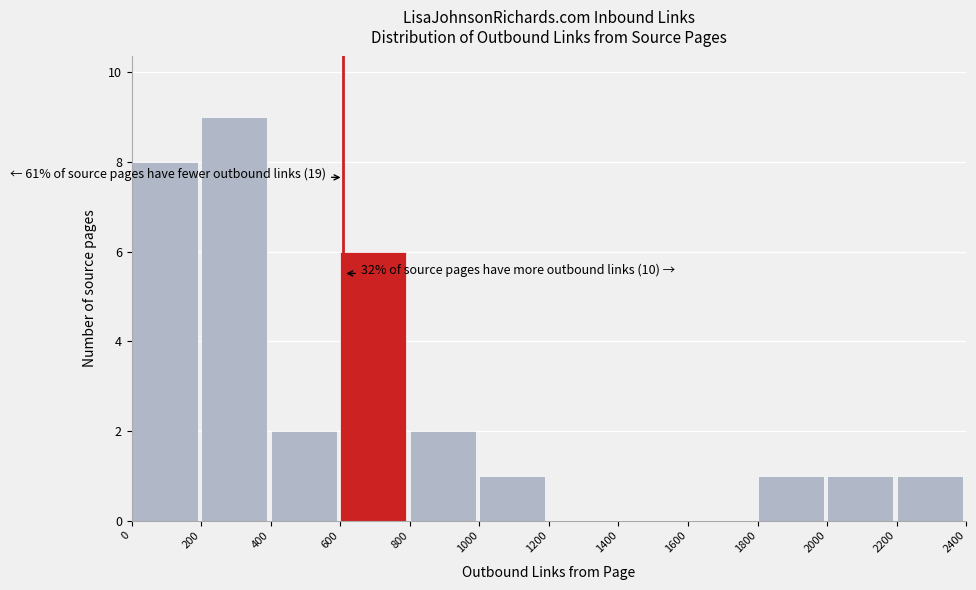

Over which range of the x-axis is the bar tallest?

200 to 400